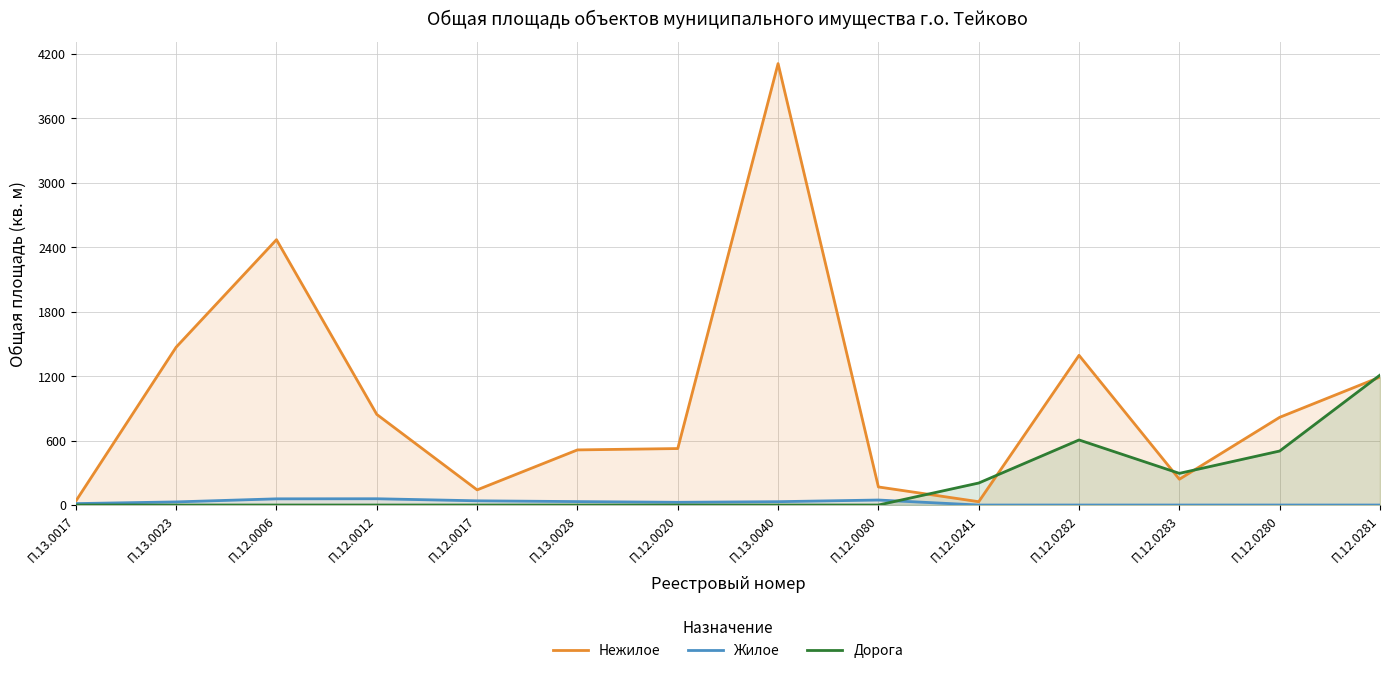

Does the chart have visible grid lines?

Yes